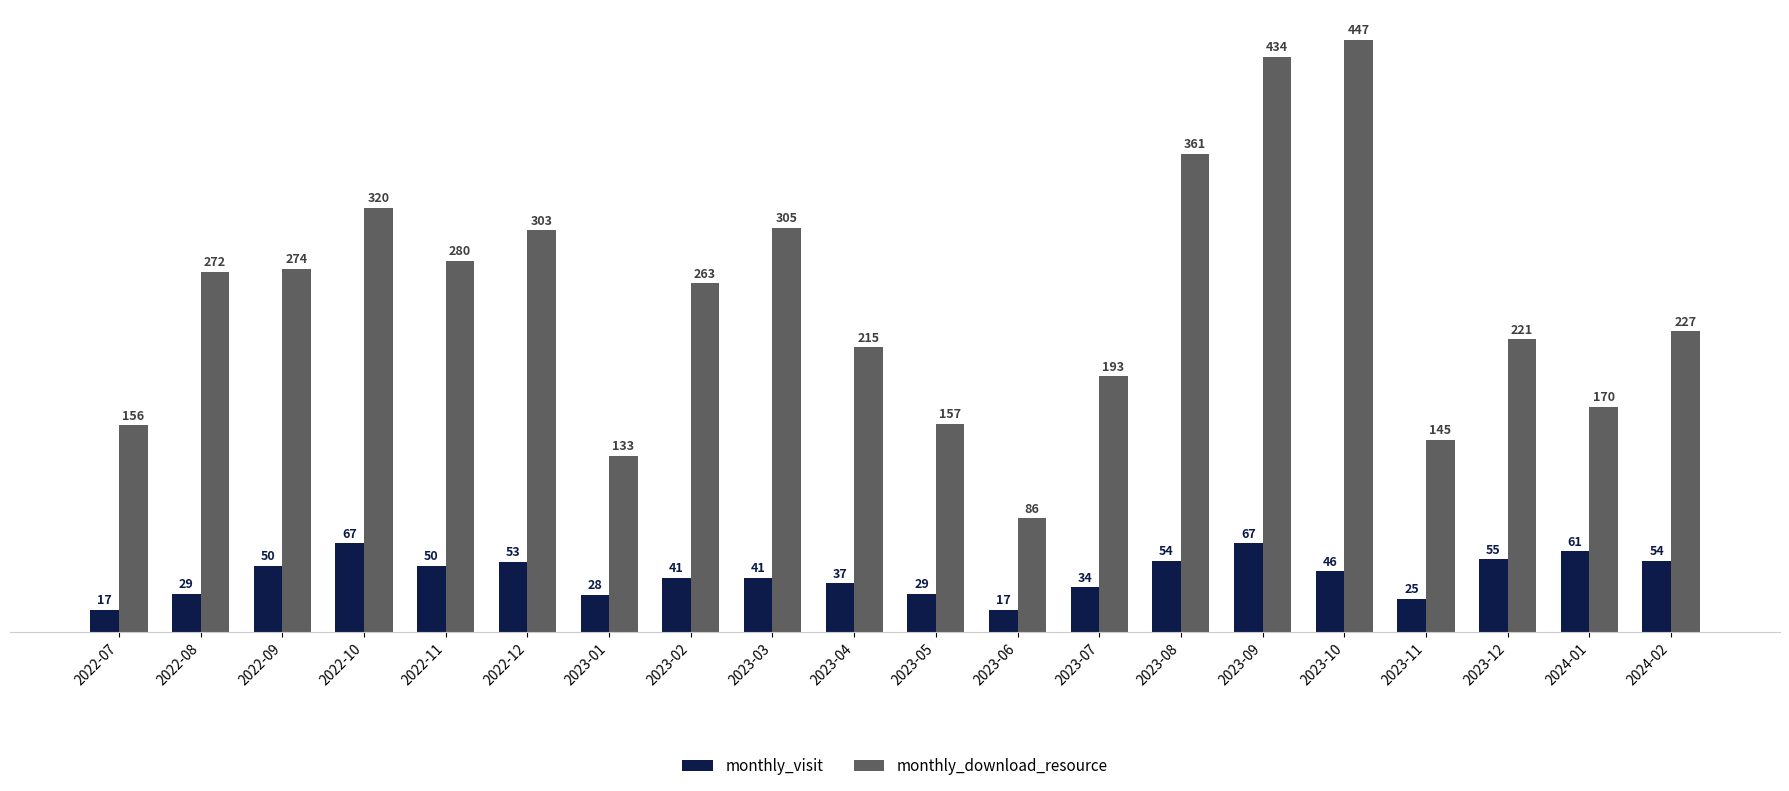

How many data points in monthly_visit are less than 46?

10